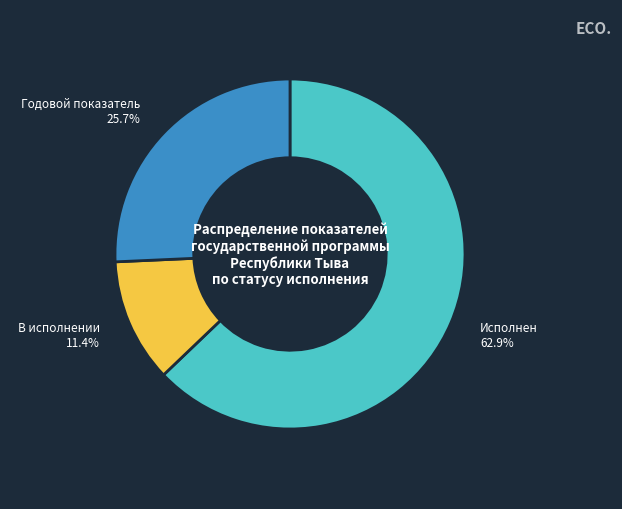

What percentage do Исполнен and Годовой показатель together represent?

88.6%